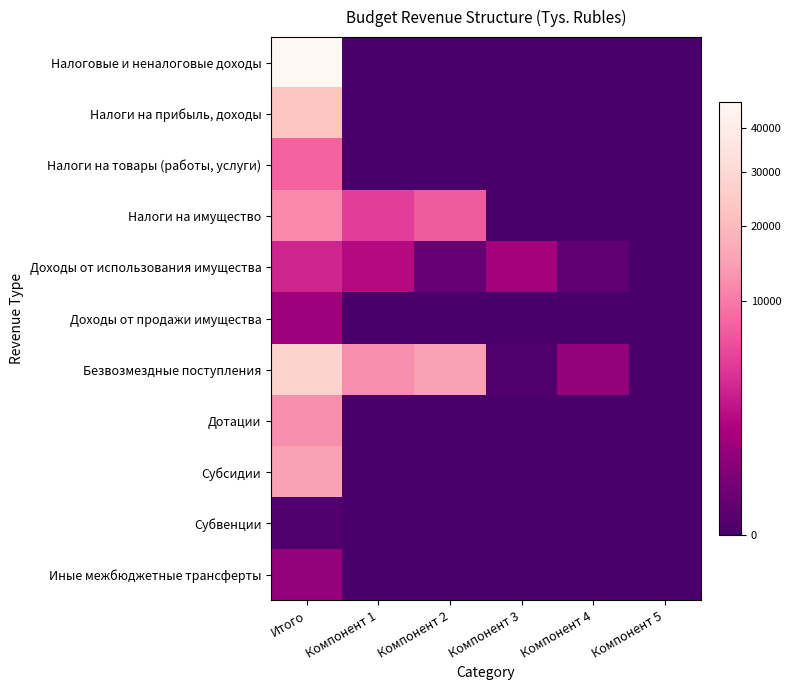

Count the number of categories in the chart.

6